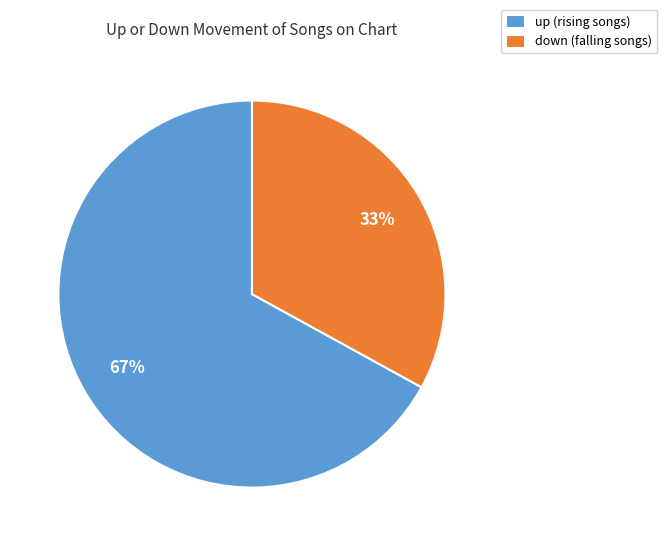

The down slice represents 18% of the pie. True or false?

False